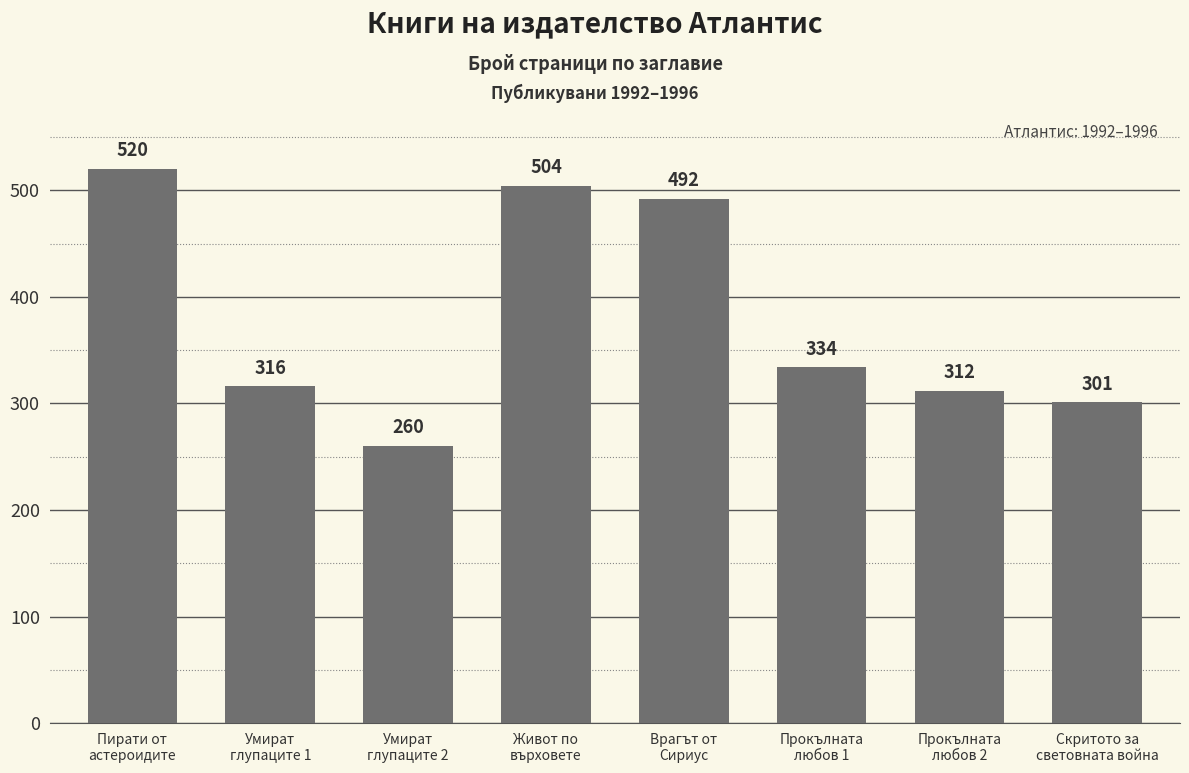

What is the change in value from Умират
глупаците 2 to Врагът от
Сириус?

+232